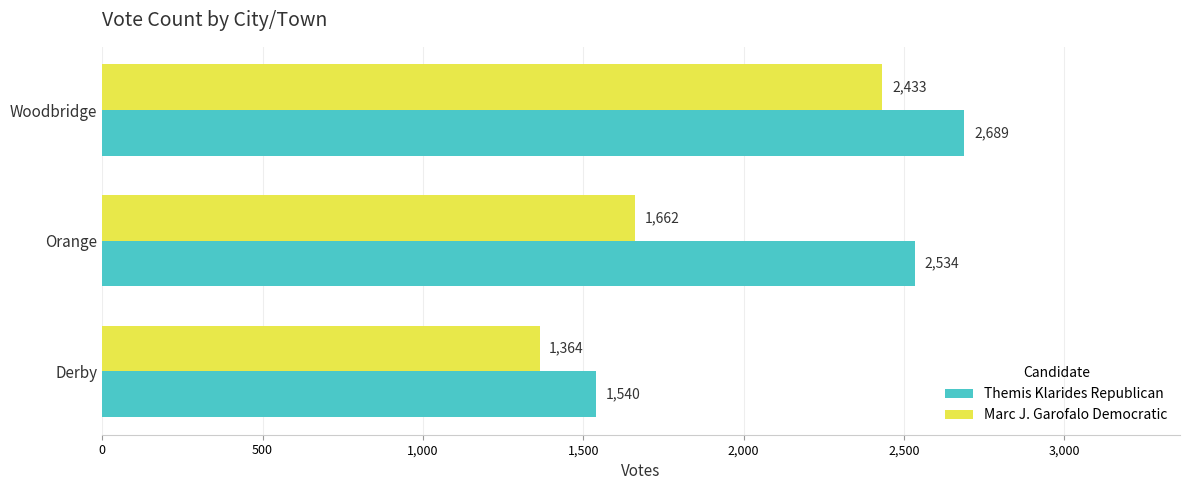

What is the sum of the Marc J. Garofalo Democratic values at Orange and Woodbridge?

4095